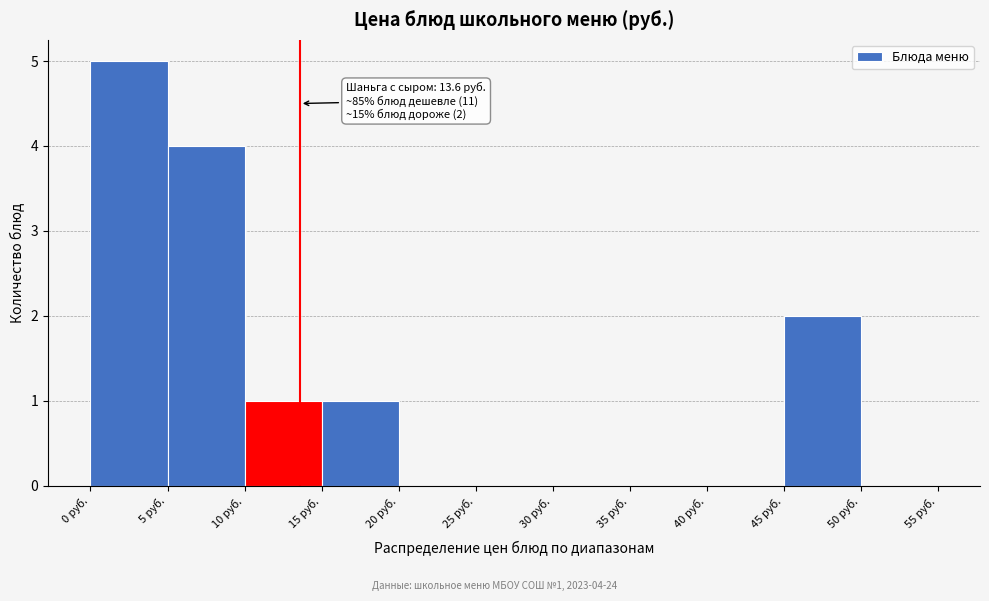

Which range on the x-axis has the tallest bar?

0 to 5